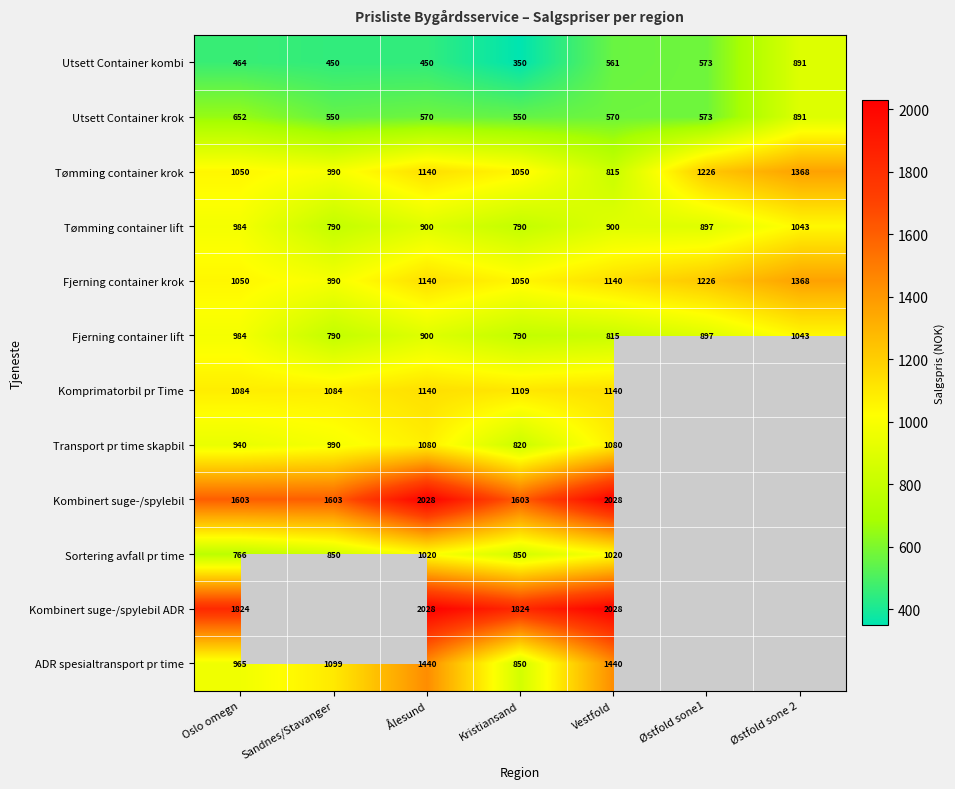

How many Fjerning container krok values are between 1050 and 1226?

5